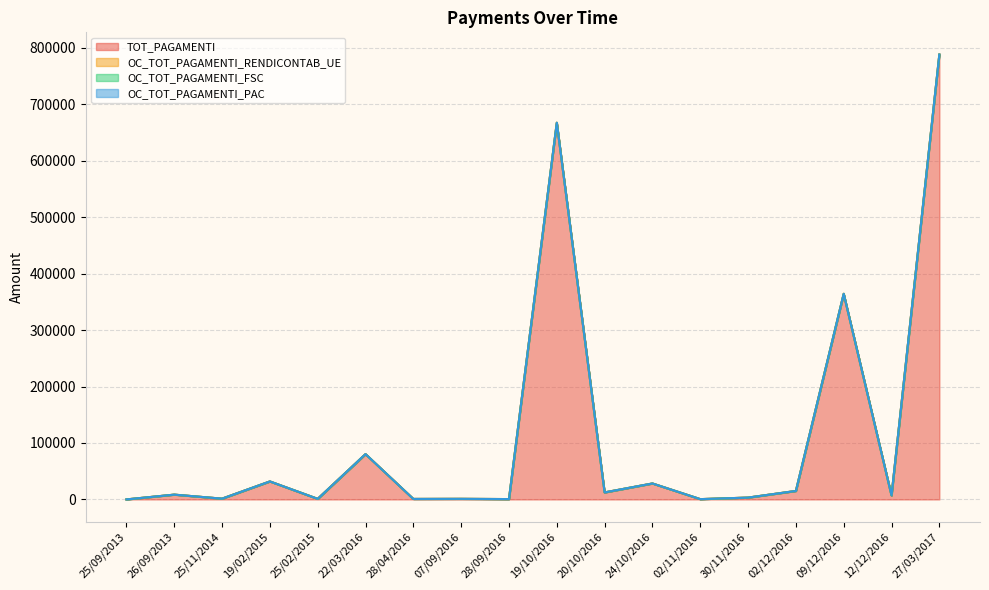

Reading right to left, transcribe all the data shown in this chart.

TOT_PAGAMENTI: 27/03/2017=788104.8	12/12/2016=7093.4	09/12/2016=364269.3	02/12/2016=15000.0	30/11/2016=3224.3	02/11/2016=503.8	24/10/2016=28246.0	20/10/2016=12393.5	19/10/2016=667297.4	28/09/2016=610.0	07/09/2016=1000.0	28/04/2016=838.5	22/03/2016=80255.5	25/02/2015=986.0	19/02/2015=31854.4	25/11/2014=1342.0	26/09/2013=8470.0	25/09/2013=0.0
OC_TOT_PAGAMENTI_RENDICONTAB_UE: 27/03/2017=0.0	12/12/2016=0.0	09/12/2016=0.0	02/12/2016=0.0	30/11/2016=0.0	02/11/2016=0.0	24/10/2016=0.0	20/10/2016=0.0	19/10/2016=0.0	28/09/2016=0.0	07/09/2016=0.0	28/04/2016=0.0	22/03/2016=0.0	25/02/2015=0.0	19/02/2015=0.0	25/11/2014=0.0	26/09/2013=0.0	25/09/2013=0.0
OC_TOT_PAGAMENTI_FSC: 27/03/2017=0.0	12/12/2016=0.0	09/12/2016=0.0	02/12/2016=0.0	30/11/2016=0.0	02/11/2016=0.0	24/10/2016=0.0	20/10/2016=0.0	19/10/2016=0.0	28/09/2016=0.0	07/09/2016=0.0	28/04/2016=0.0	22/03/2016=0.0	25/02/2015=0.0	19/02/2015=0.0	25/11/2014=0.0	26/09/2013=0.0	25/09/2013=0.0
OC_TOT_PAGAMENTI_PAC: 27/03/2017=0.0	12/12/2016=0.0	09/12/2016=0.0	02/12/2016=0.0	30/11/2016=0.0	02/11/2016=0.0	24/10/2016=0.0	20/10/2016=0.0	19/10/2016=0.0	28/09/2016=0.0	07/09/2016=0.0	28/04/2016=0.0	22/03/2016=0.0	25/02/2015=0.0	19/02/2015=0.0	25/11/2014=0.0	26/09/2013=0.0	25/09/2013=0.0